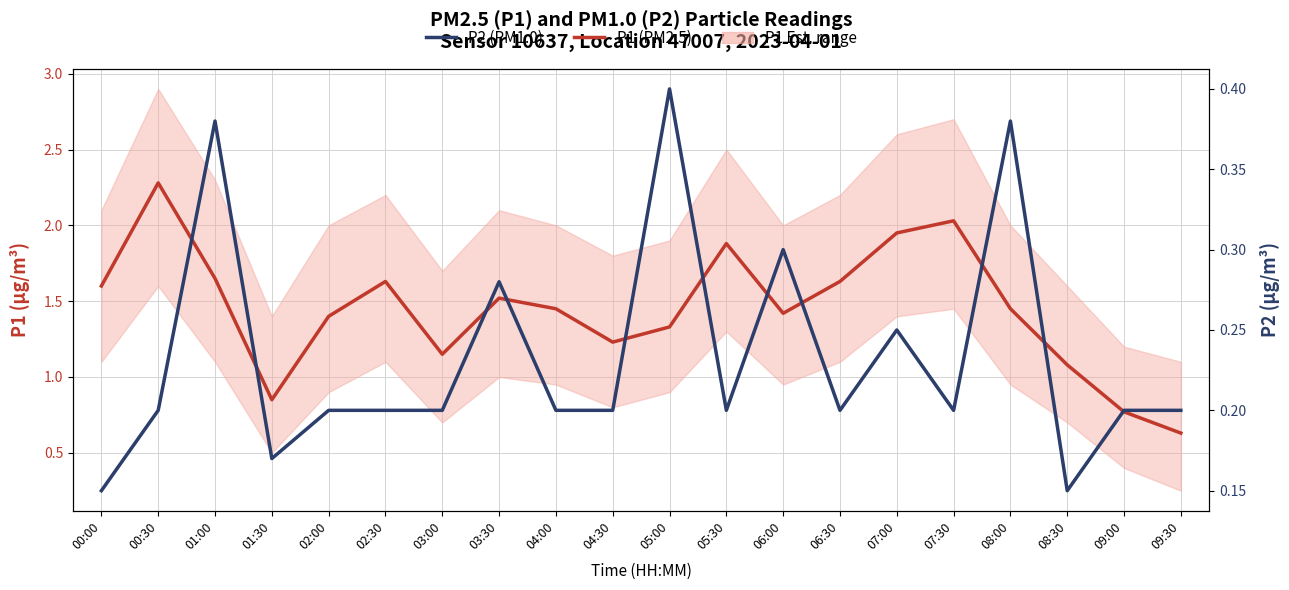

Reading right to left, extract all data points from this chart.

P1 (PM2.5): 09:30=0.6	09:00=0.8	08:30=1.1	08:00=1.4	07:30=2.0	07:00=1.9	06:30=1.6	06:00=1.4	05:30=1.9	05:00=1.3	04:30=1.2	04:00=1.4	03:30=1.5	03:00=1.1	02:30=1.6	02:00=1.4	01:30=0.8	01:00=1.6	00:30=2.3	00:00=1.6
P2 (PM1.0): 09:30=0.2	09:00=0.2	08:30=0.1	08:00=0.4	07:30=0.2	07:00=0.2	06:30=0.2	06:00=0.3	05:30=0.2	05:00=0.4	04:30=0.2	04:00=0.2	03:30=0.3	03:00=0.2	02:30=0.2	02:00=0.2	01:30=0.2	01:00=0.4	00:30=0.2	00:00=0.1